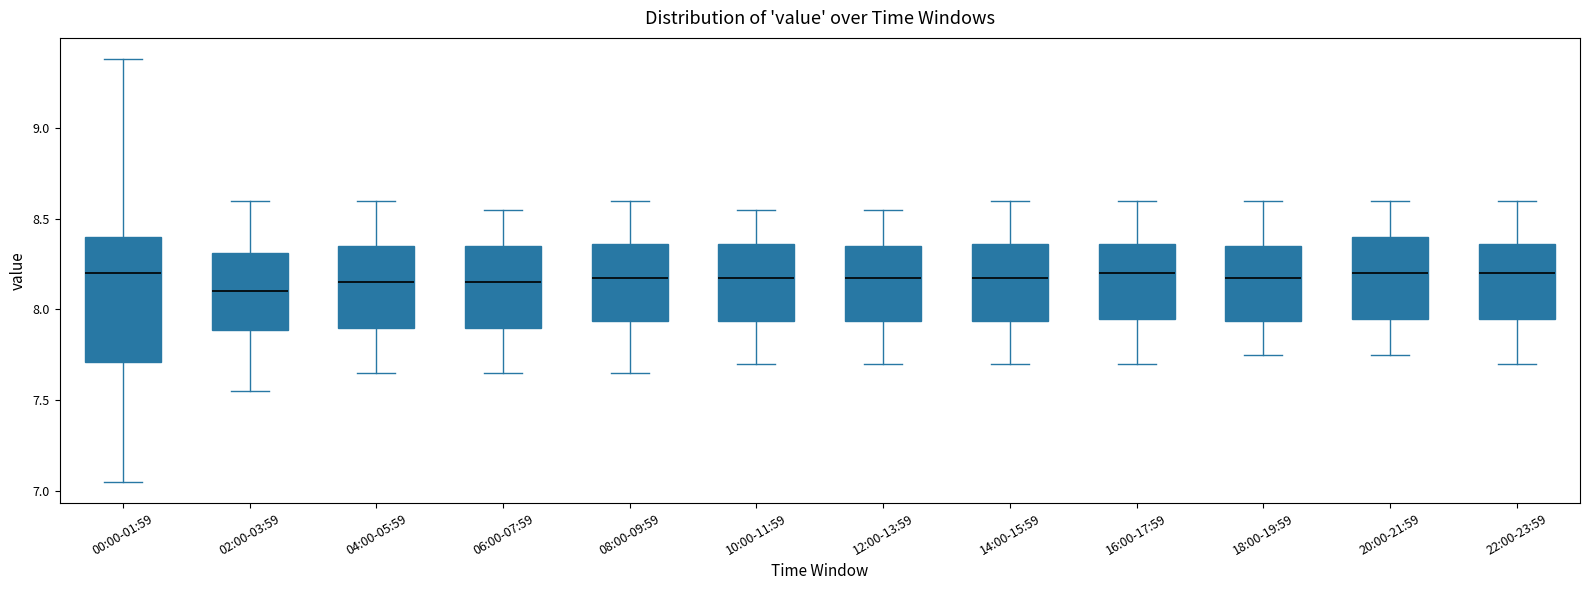

Reading left to right, transcribe this box plot: for each box, give where its median line is, the range the box spans, and where its two whiskers end, as read against the y-axis. The values are not printed on the chart, so give them approximately, as read against the axis.

00:00-01:59: median 8.20, box 7.70 to 8.40, whiskers 7.05 to 9.40
02:00-03:59: median 8.10, box 7.90 to 8.30, whiskers 7.55 to 8.60
04:00-05:59: median 8.15, box 7.90 to 8.35, whiskers 7.65 to 8.60
06:00-07:59: median 8.15, box 7.90 to 8.35, whiskers 7.65 to 8.55
08:00-09:59: median 8.20, box 7.95 to 8.35, whiskers 7.65 to 8.60
10:00-11:59: median 8.20, box 7.95 to 8.35, whiskers 7.70 to 8.55
12:00-13:59: median 8.20, box 7.95 to 8.35, whiskers 7.70 to 8.55
14:00-15:59: median 8.20, box 7.95 to 8.35, whiskers 7.70 to 8.60
16:00-17:59: median 8.20, box 7.95 to 8.35, whiskers 7.70 to 8.60
18:00-19:59: median 8.20, box 7.95 to 8.35, whiskers 7.75 to 8.60
20:00-21:59: median 8.20, box 7.95 to 8.40, whiskers 7.75 to 8.60
22:00-23:59: median 8.20, box 7.95 to 8.35, whiskers 7.70 to 8.60